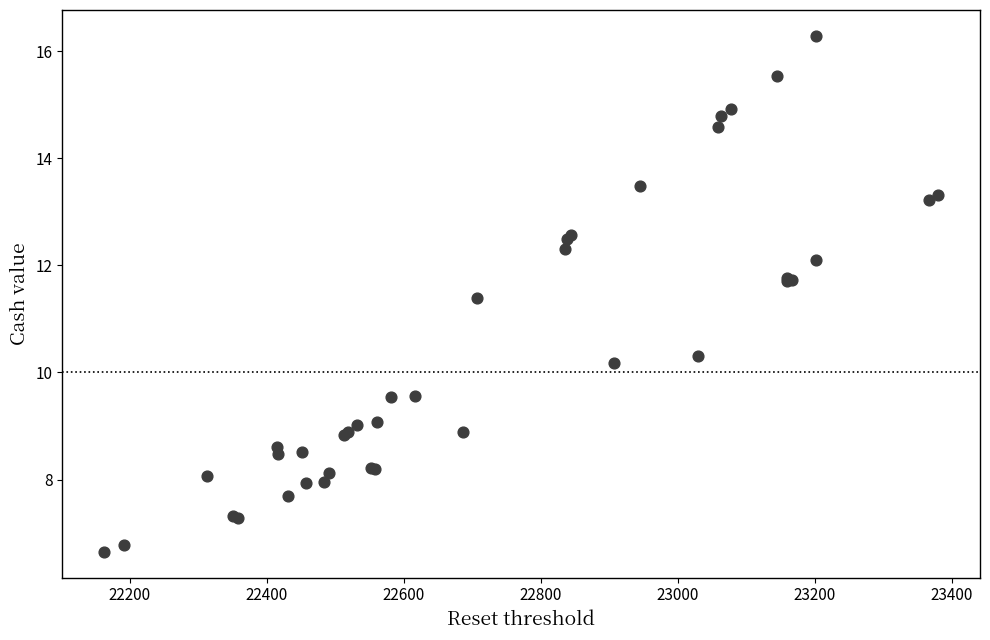

What Y value in the scatter plot is closest to 11?

11.4